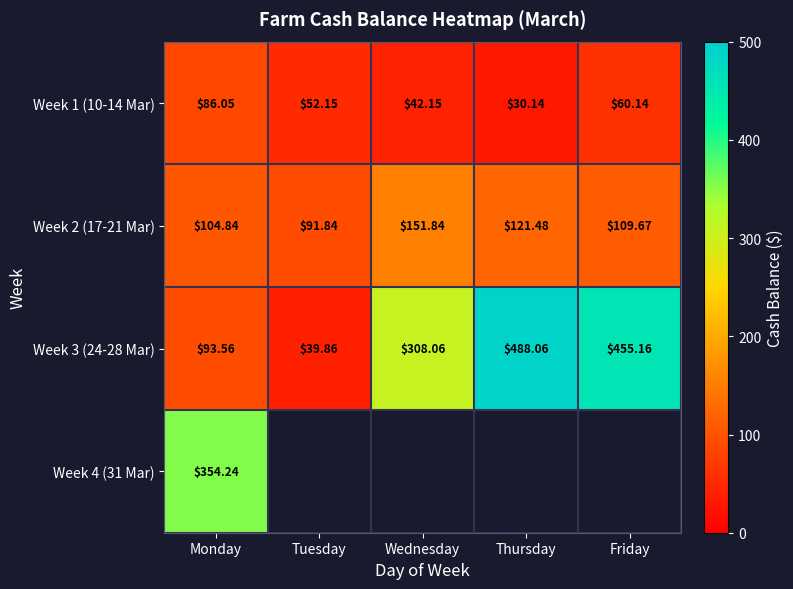

Is it true that Week 1 (10-14 Mar) equals 30.1 at Thursday?

True